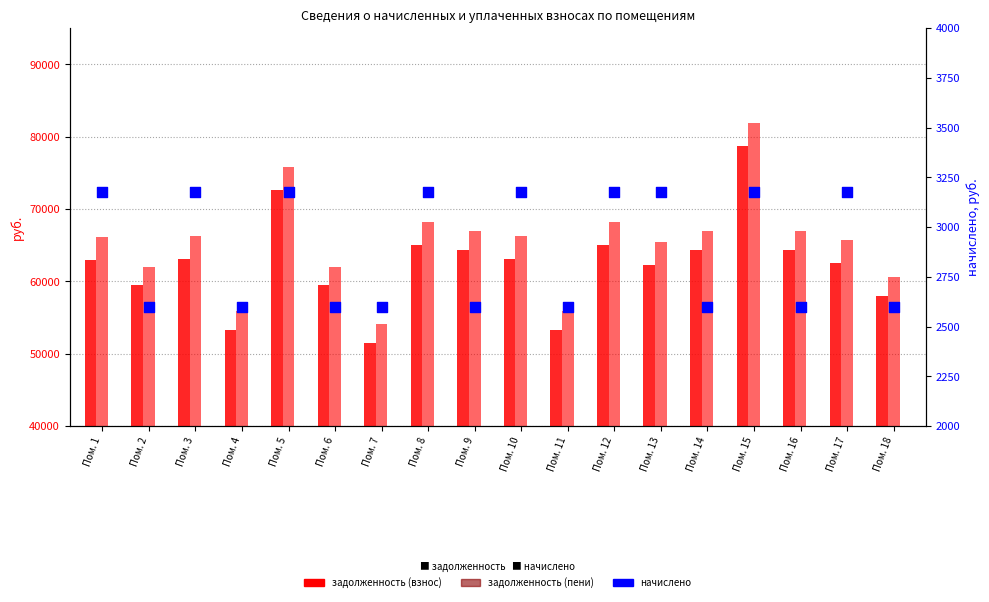

At how many categories does at least one series exceed 14487?

18